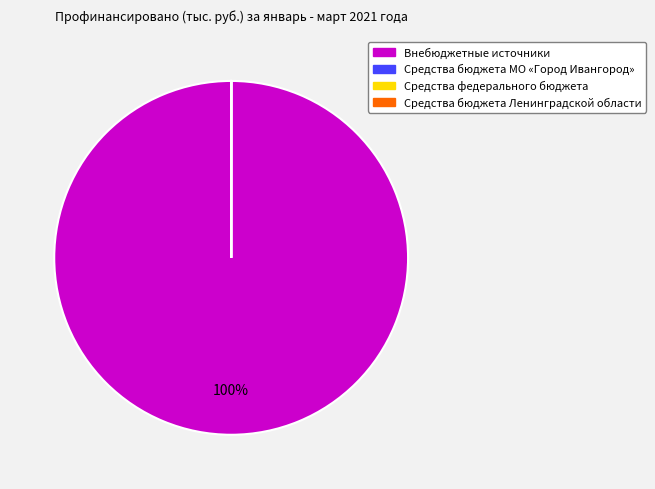

To the nearest percent, what is the difference between the largest and smallest slice percentages?

100%